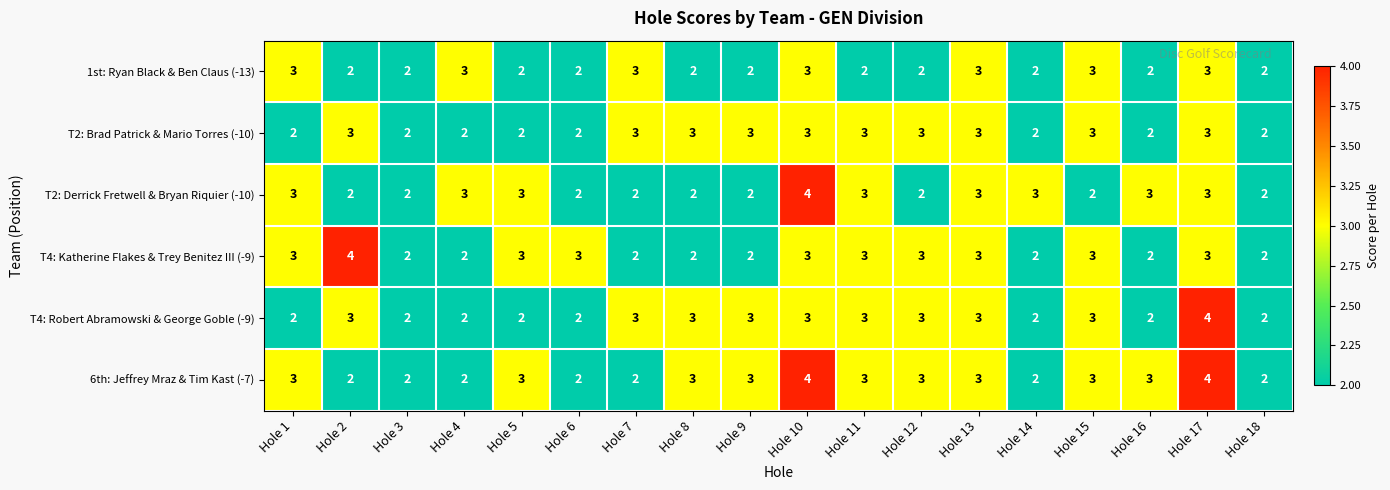

What is the sum of the T2: Brad Patrick & Mario Torres (-10) values at Hole 2 and Hole 5?

5